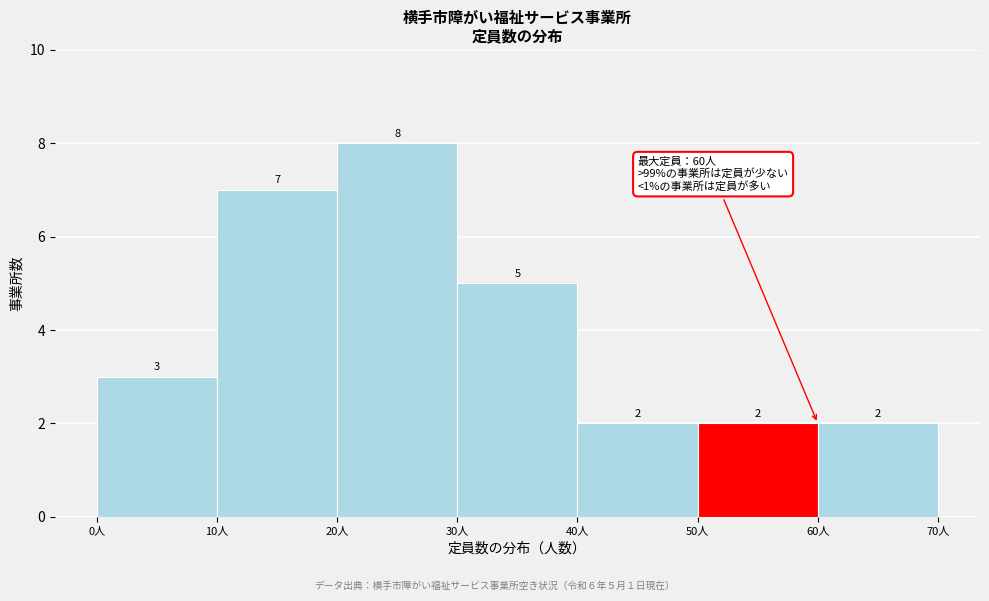

Over which range of the x-axis is the bar tallest?

20 to 30